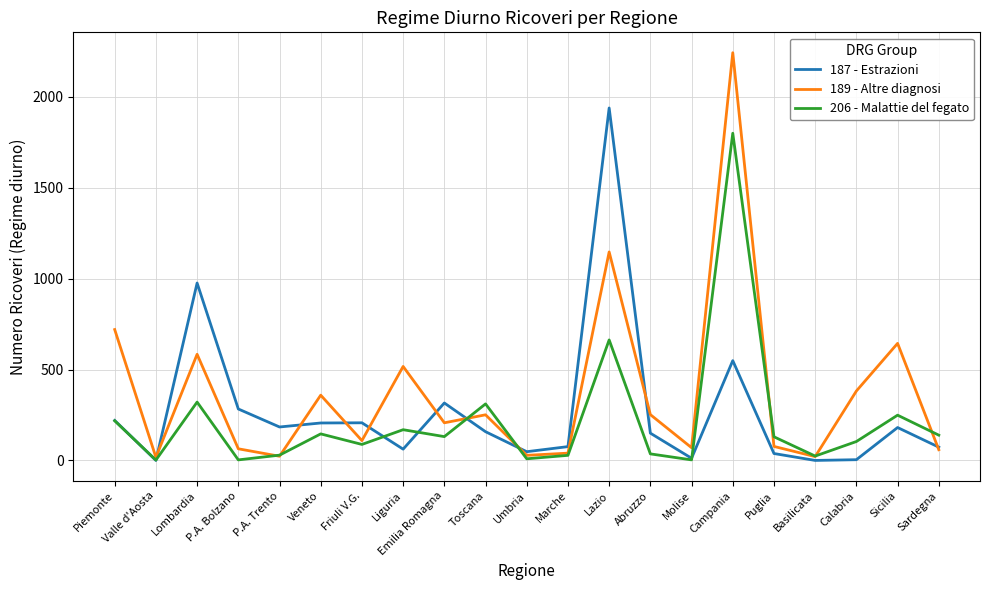

True or false: 189 - Altre diagnosi and 206 - Malattie del fegato cross at least once.

True